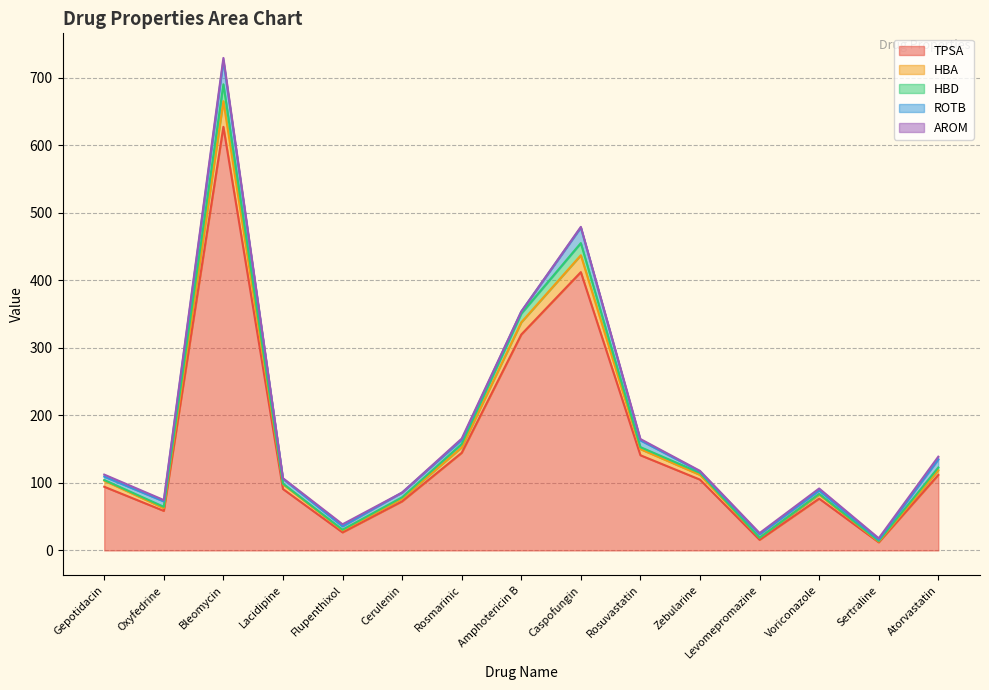

What is the maximum value shown in the chart?

729.1